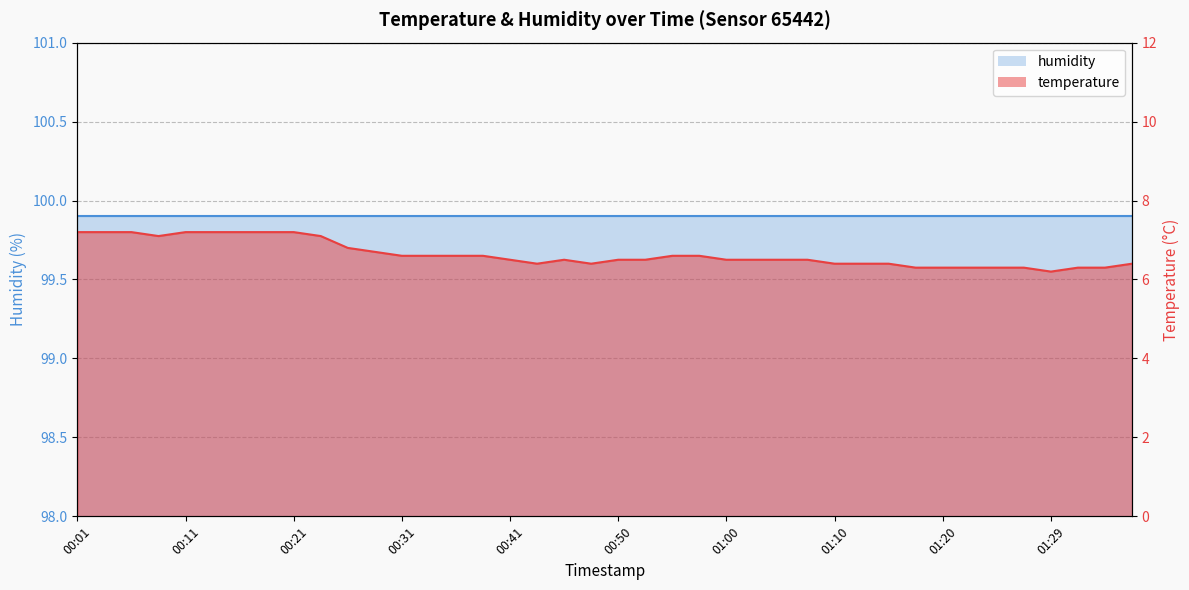

Rank the categories by value from highest to lowest.

00:01, 00:04, 00:06, 00:11, 00:14, 00:16, 00:19, 00:21, 00:09, 00:23, 00:26, 00:28, 00:31, 00:33, 00:36, 00:38, 00:55, 00:58, 00:41, 00:45, 00:50, 00:53, 01:00, 01:03, 01:05, 01:07, 00:43, 00:48, 01:10, 01:12, 01:15, 01:37, 01:17, 01:20, 01:22, 01:25, 01:27, 01:32, 01:34, 01:29